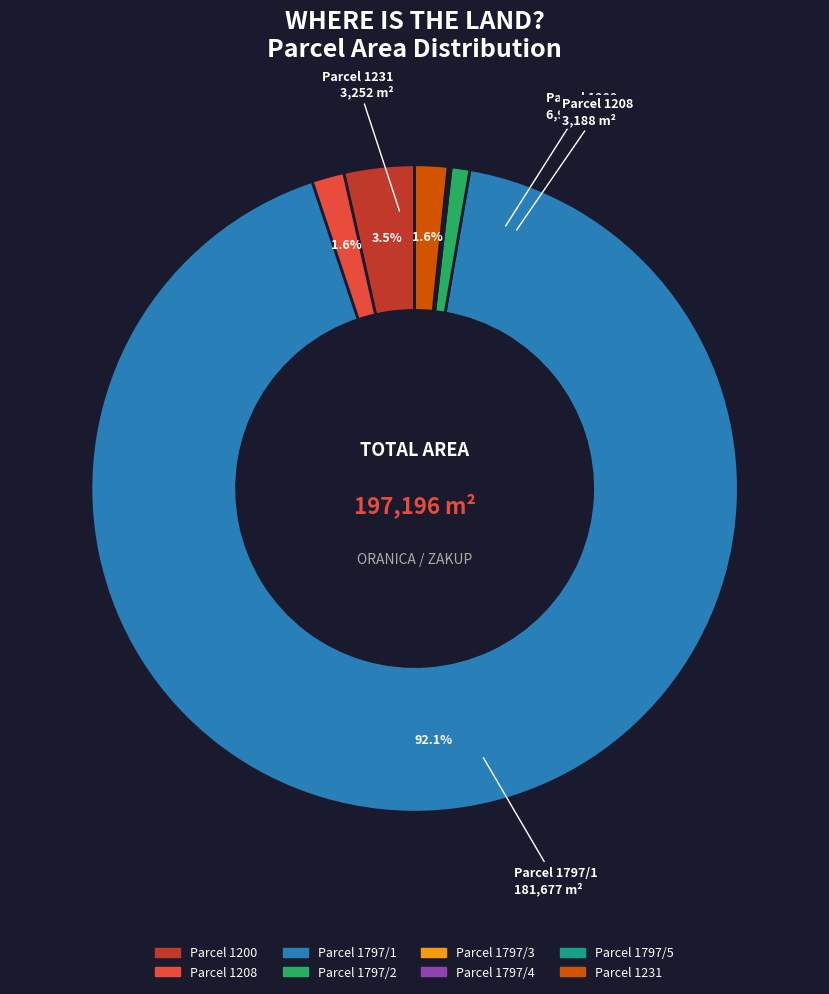

Does any single category account for the majority?

Yes